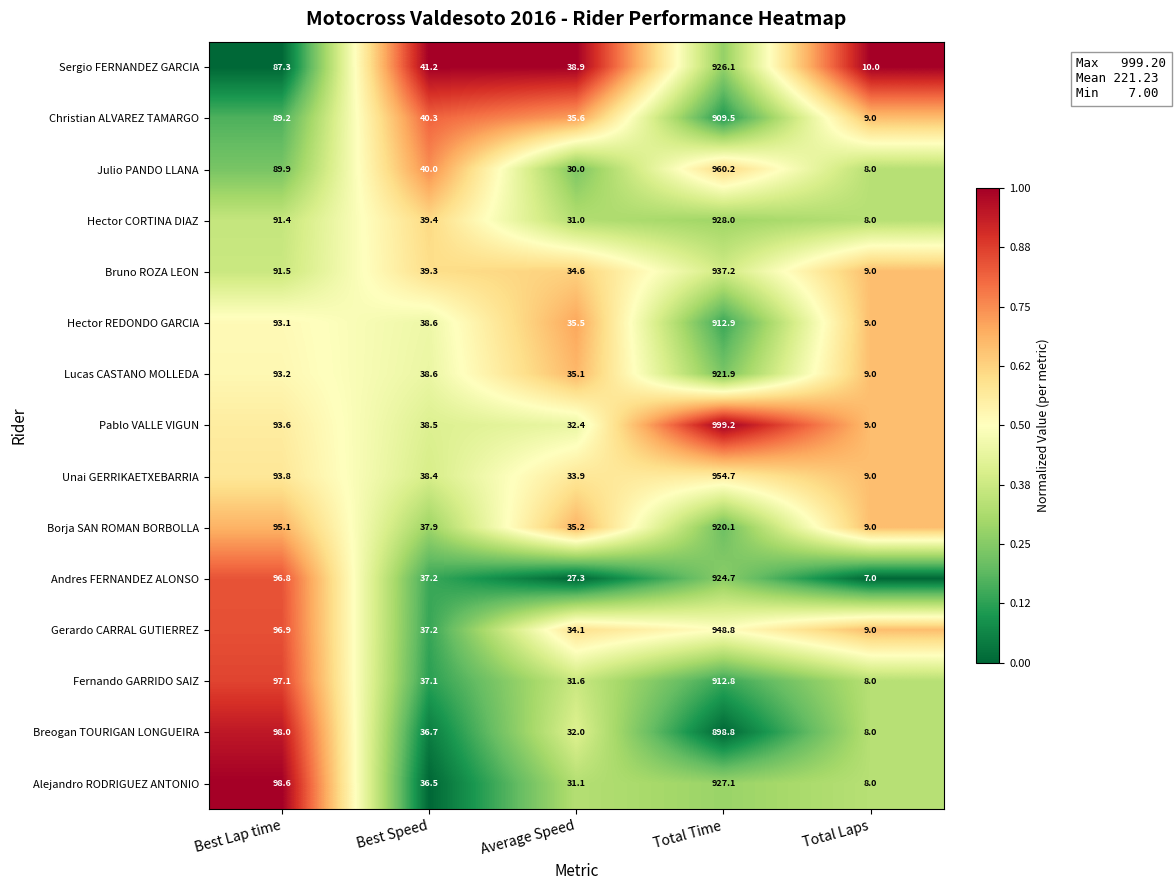

Read the Borja SAN ROMAN BORBOLLA value at Total Laps.

9.0